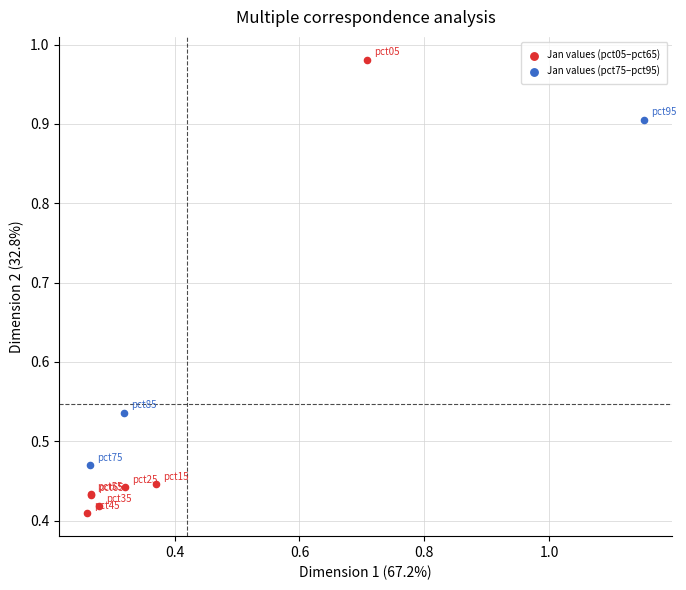

What are all the series names shown in the legend?

Jan values (pct05–pct65), Jan values (pct75–pct95)